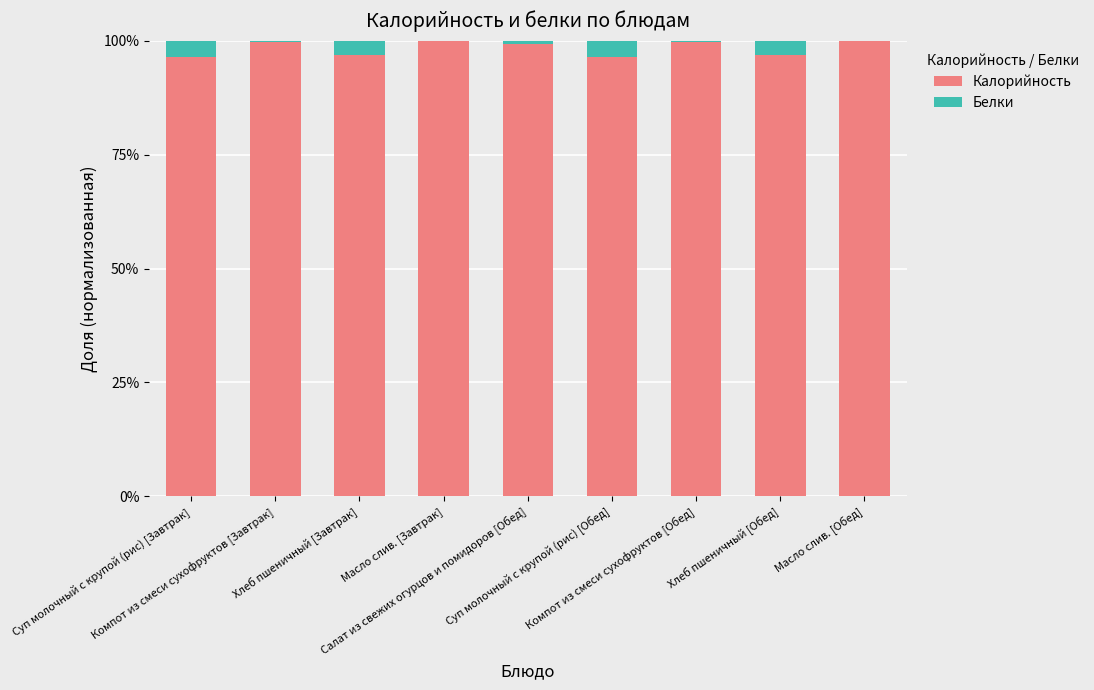

What is the highest value of the Калорийность series?

100.0